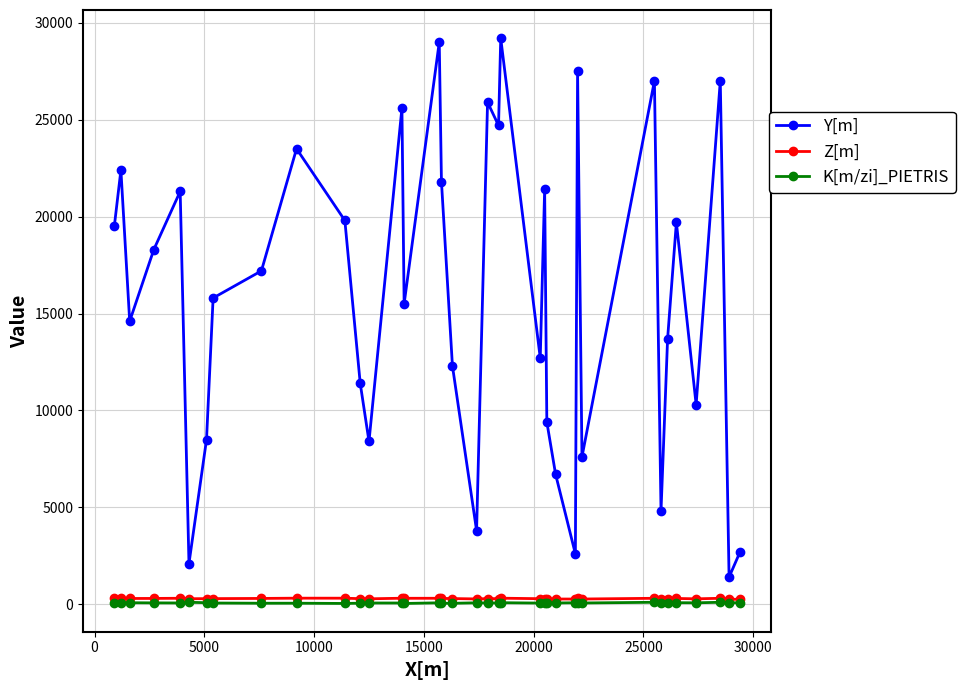

Which series has the widest spread of values?

Y[m]